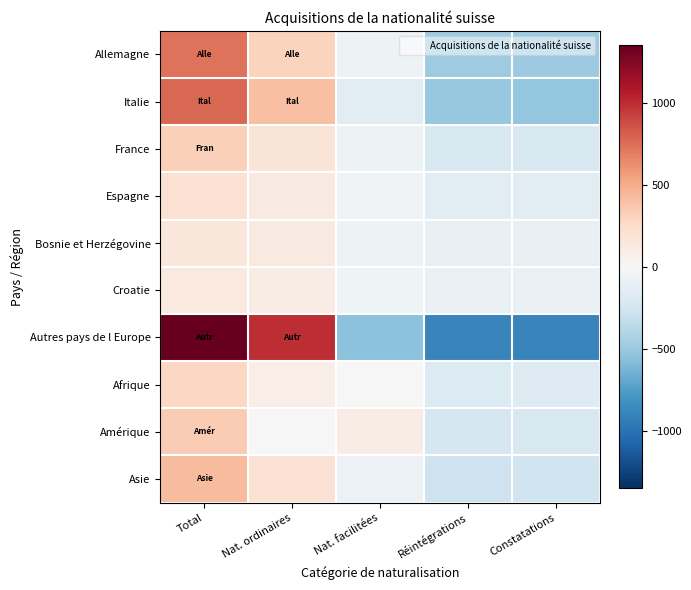

What is the spread (max minus min) of values at Nat. ordinaires?

991.8